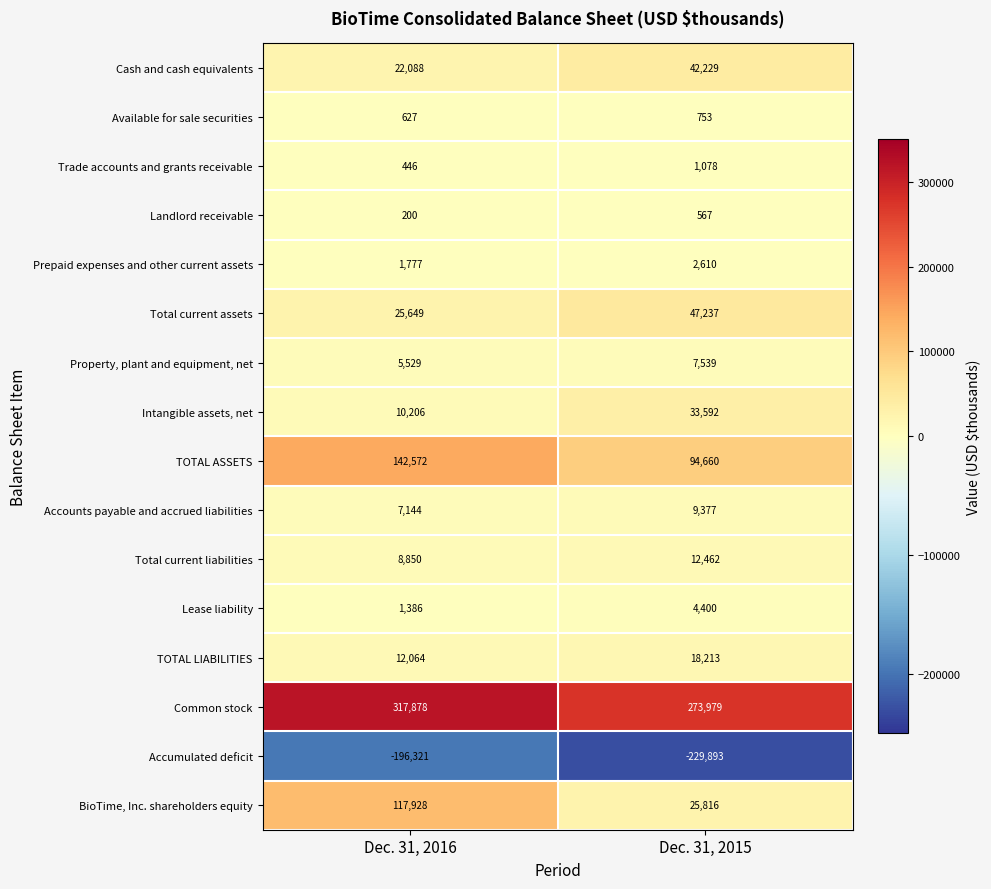

Is the value of TOTAL ASSETS at Dec. 31, 2015 greater than the value of Landlord receivable at Dec. 31, 2016?

Yes